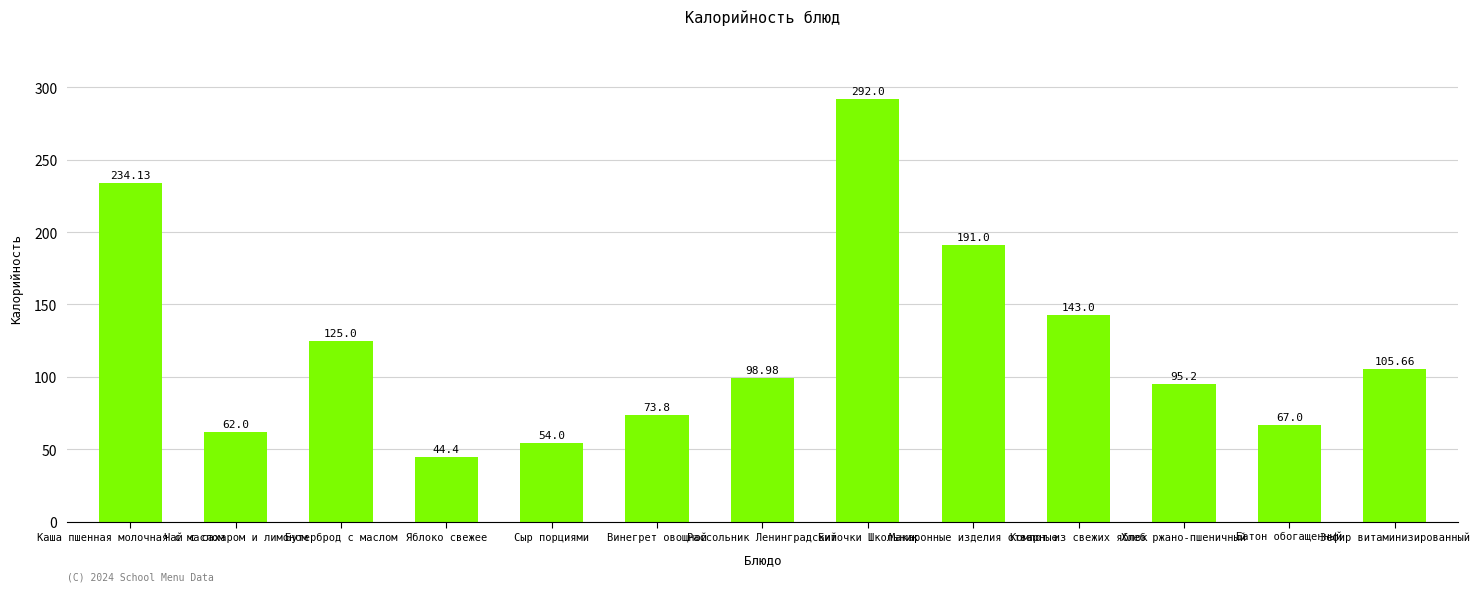

How many data points are above 98?

7